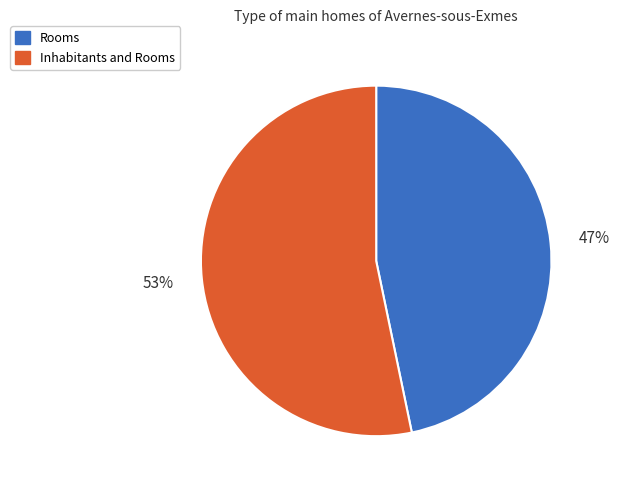

To the nearest percent, what percentage of the pie is Rooms?

47%